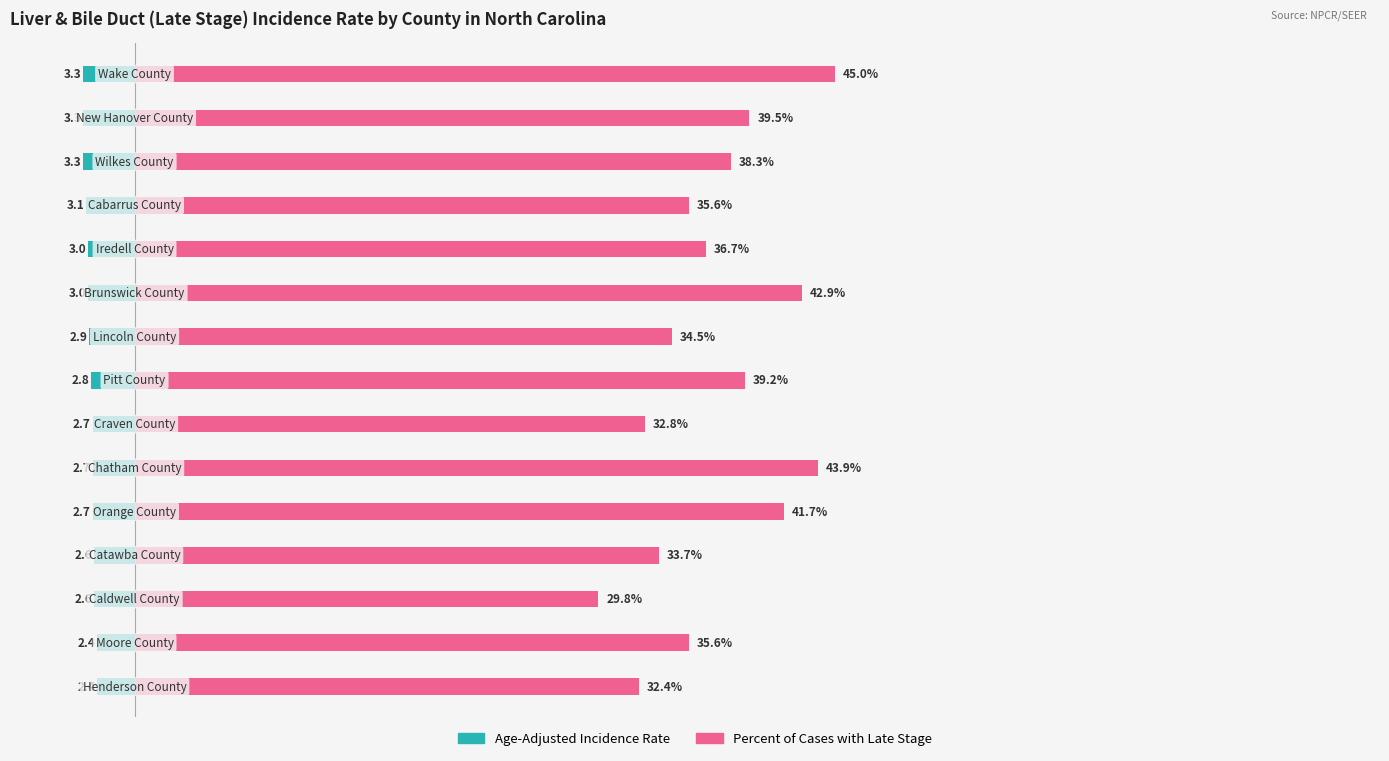

Between 7 and 8, which is larger?

7